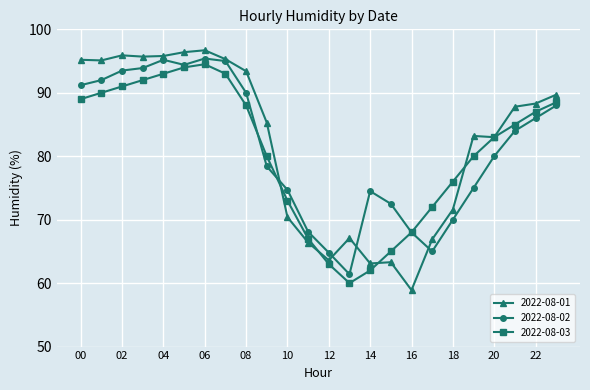

What is the lowest value of the 2022-08-02 series?

61.4